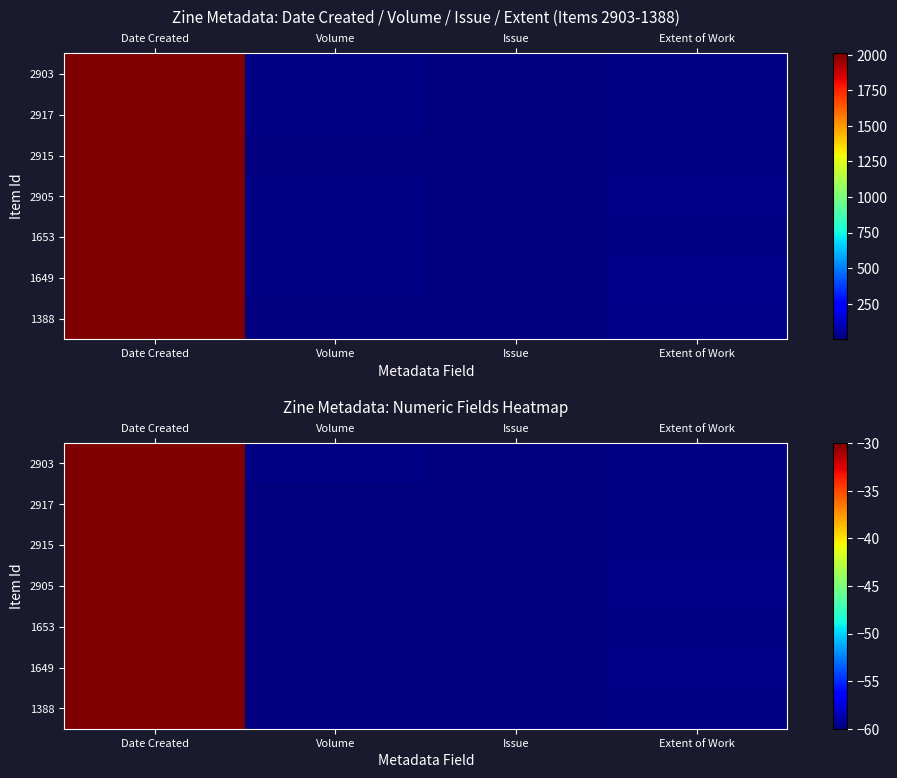

At Extent of Work, list the series in order from smallest to largest.

1653, 2915, 2917, 1388, 2903, 2905, 1649